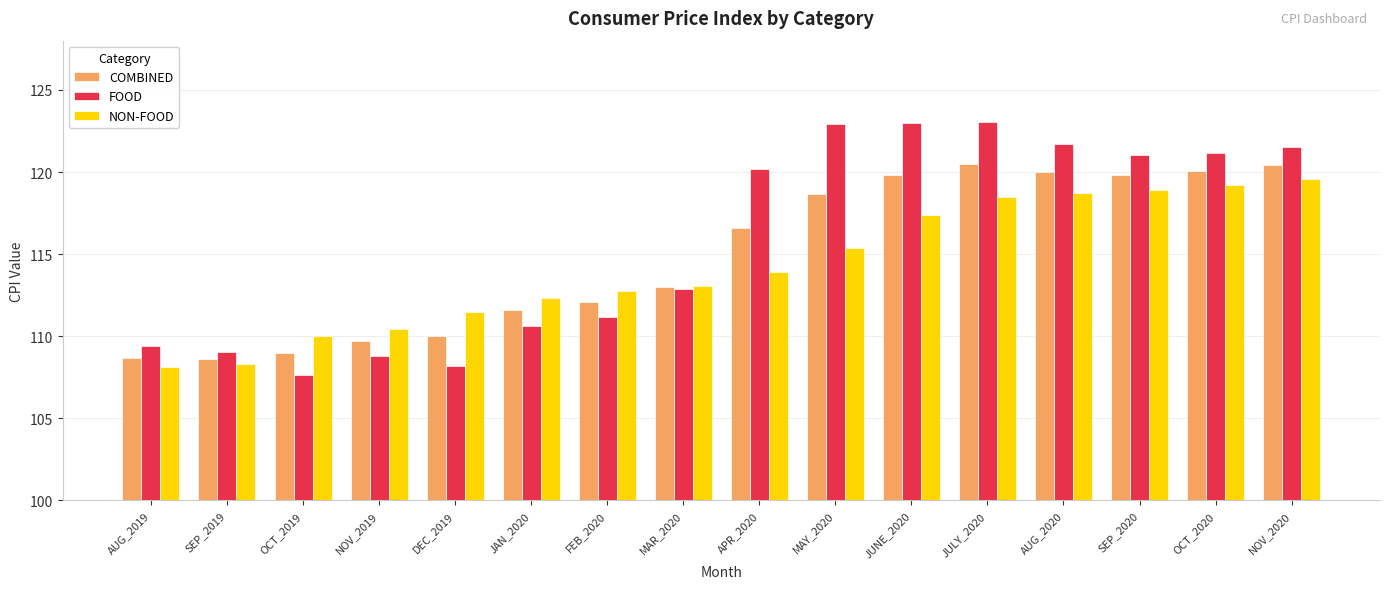

Rank the series at JULY_2020 from highest to lowest value.

FOOD, COMBINED, NON-FOOD